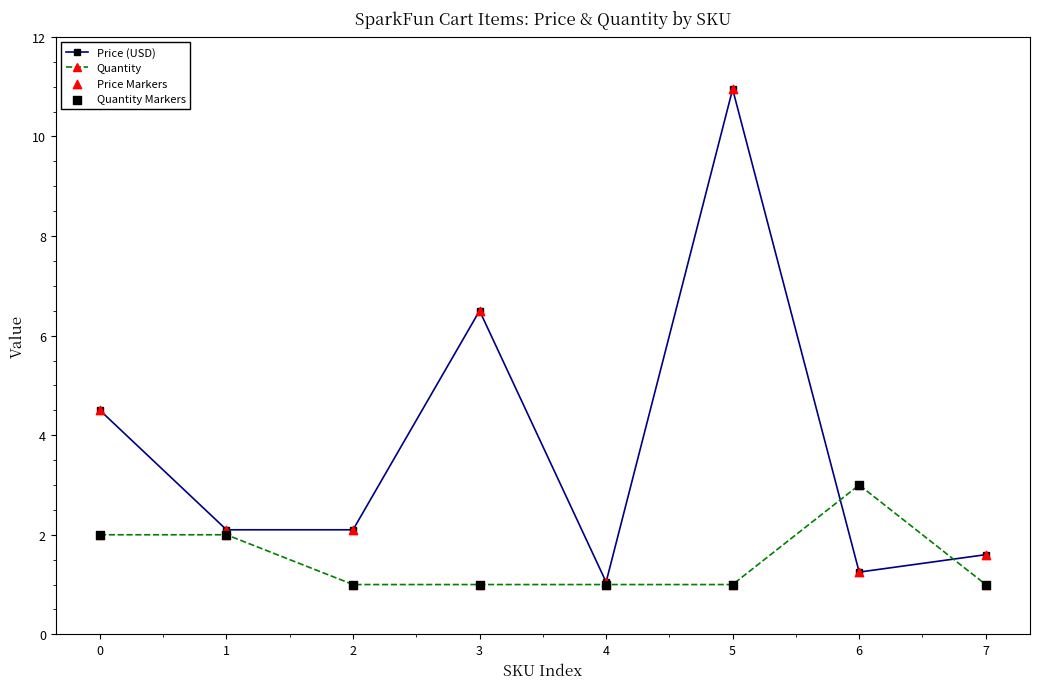

What is the total value across all series at 1?

4.1